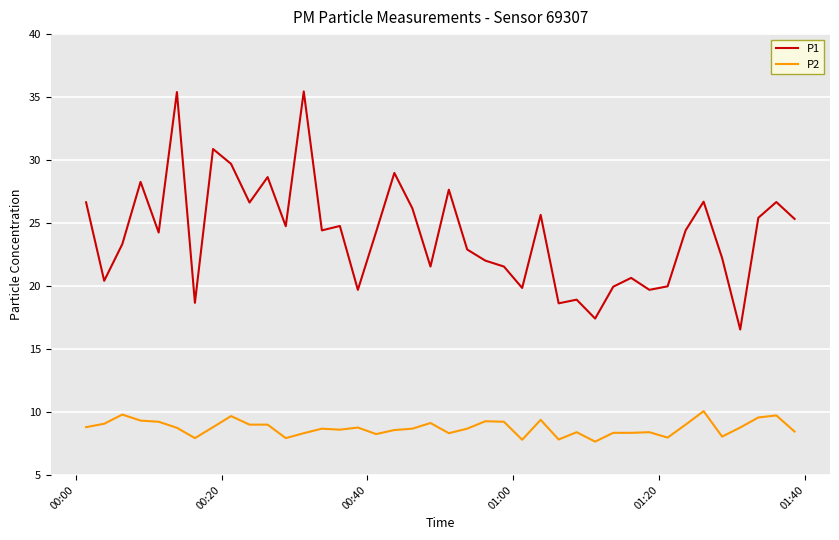

What is the maximum value shown in the chart?

35.5